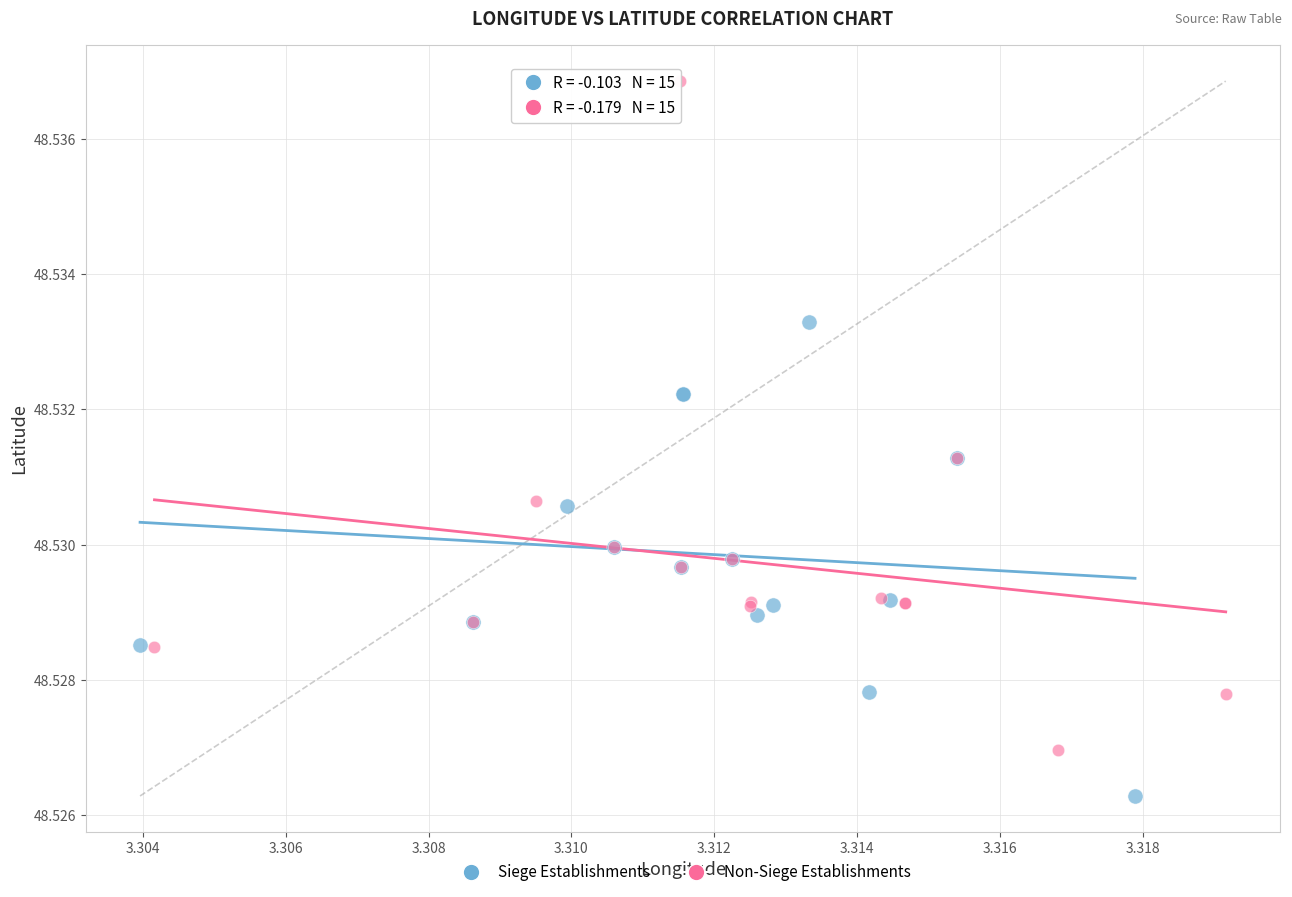

Which series reaches the maximum Y coordinate?

Non-Siege Establishments